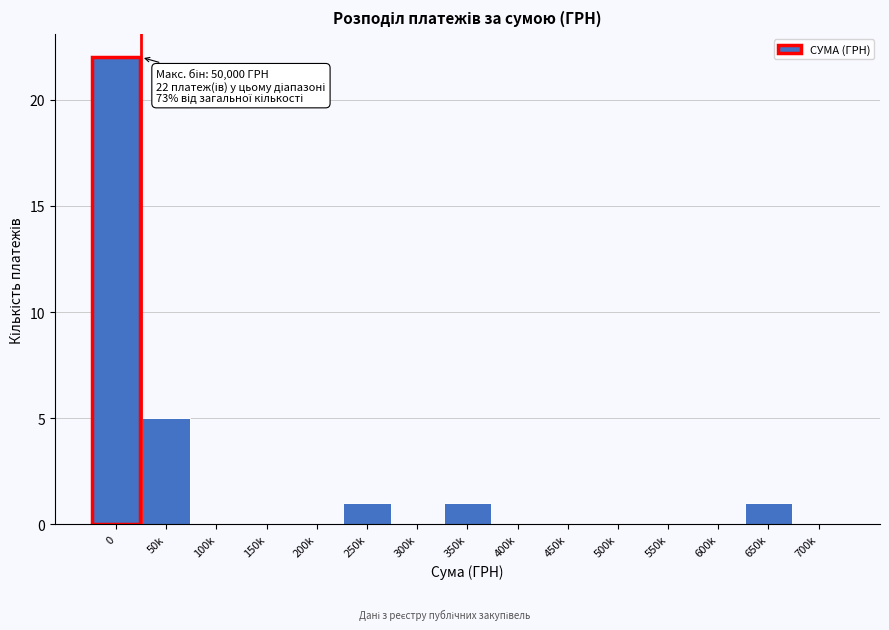

Reading left to right, list all the values displayed in this chart.

0=22	50k=5	100k=0	150k=0	200k=0	250k=1	300k=0	350k=1	400k=0	450k=0	500k=0	550k=0	600k=0	650k=1	700k=0